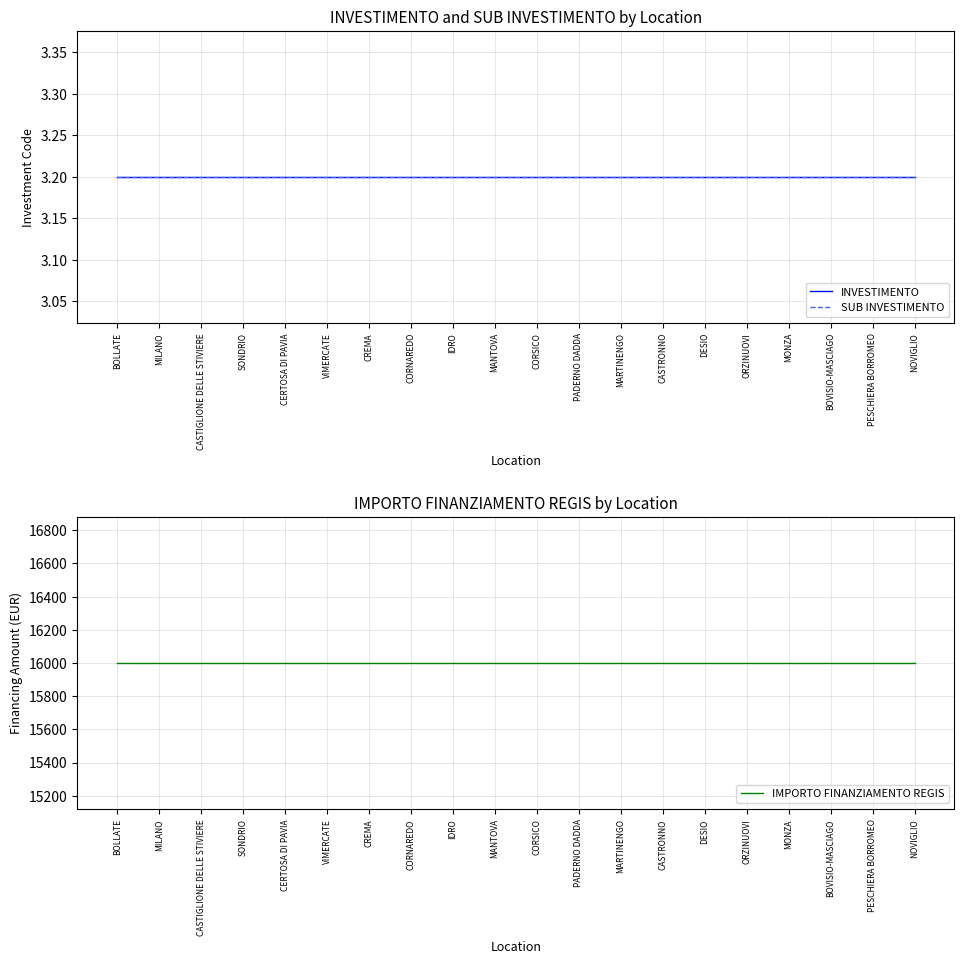

Reading left to right, what are all the values shown in this chart?

INVESTIMENTO: 3.2	3.2	3.2	3.2	3.2	3.2	3.2	3.2	3.2	3.2	3.2	3.2	3.2	3.2	3.2	3.2	3.2	3.2	3.2	3.2
SUB INVESTIMENTO: 3.2	3.2	3.2	3.2	3.2	3.2	3.2	3.2	3.2	3.2	3.2	3.2	3.2	3.2	3.2	3.2	3.2	3.2	3.2	3.2
IMPORTO FINANZIAMENTO REGIS: 16000.0	16000.0	16000.0	16000.0	16000.0	16000.0	16000.0	16000.0	16000.0	16000.0	16000.0	16000.0	16000.0	16000.0	16000.0	16000.0	16000.0	16000.0	16000.0	16000.0